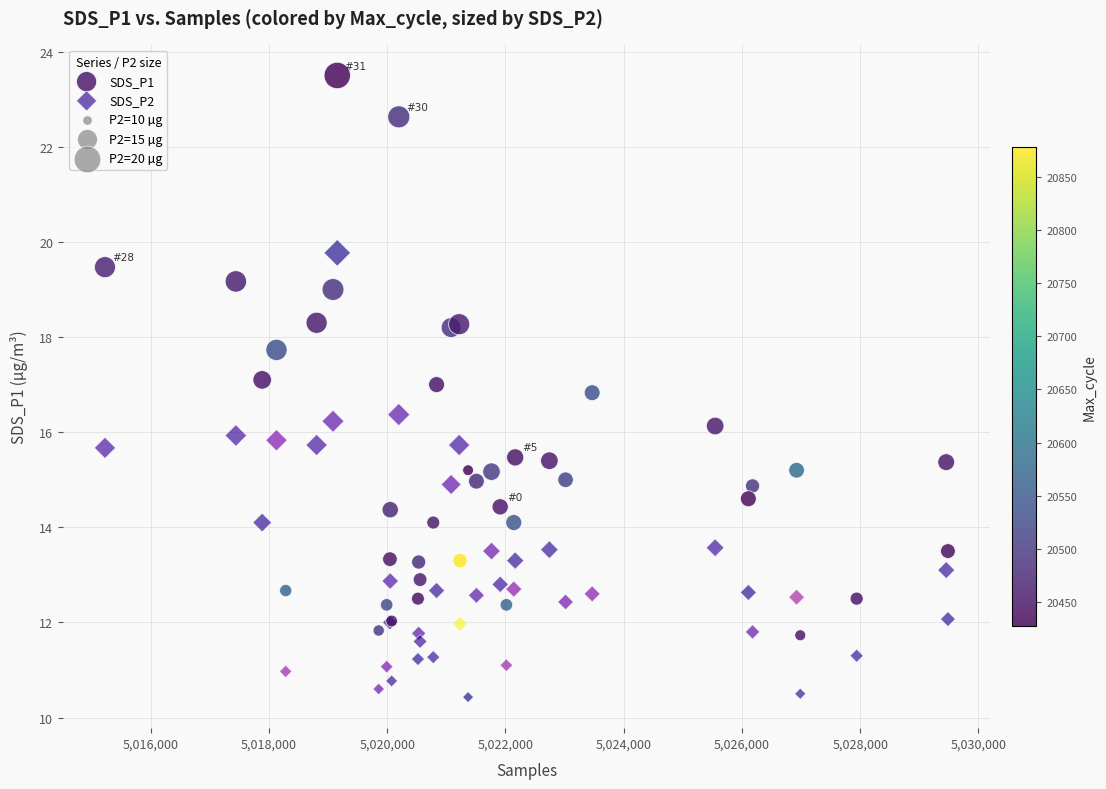

What is the X range (max minus min) for the scatter plot?

14259.0